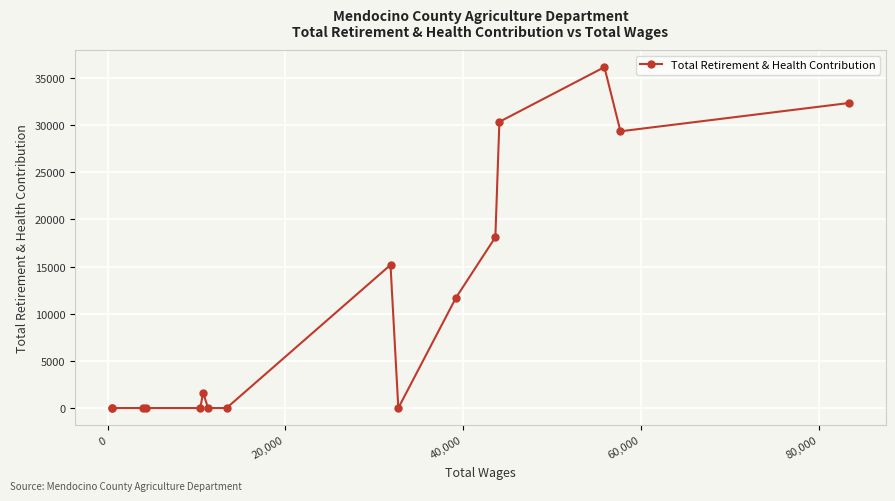

What is the sum of all values?

174809